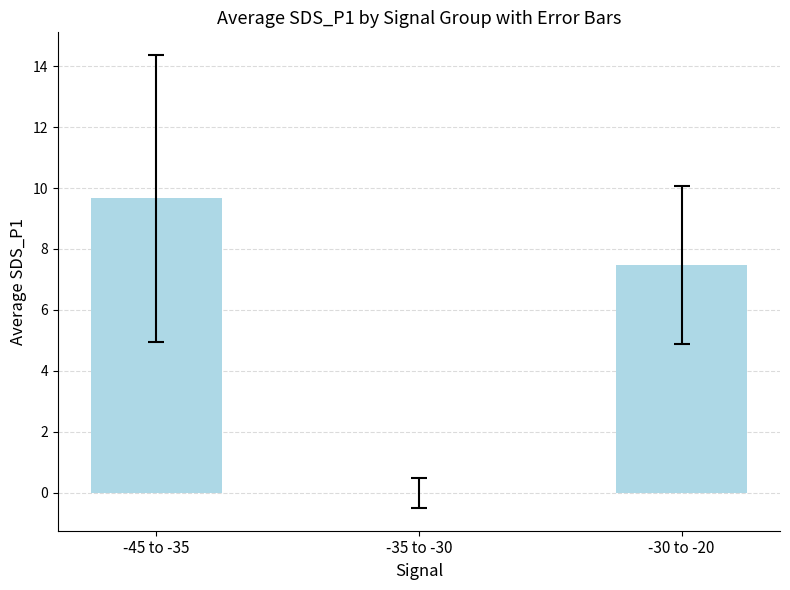

Is it true that the value at -45 to -35 is 14.8?

False